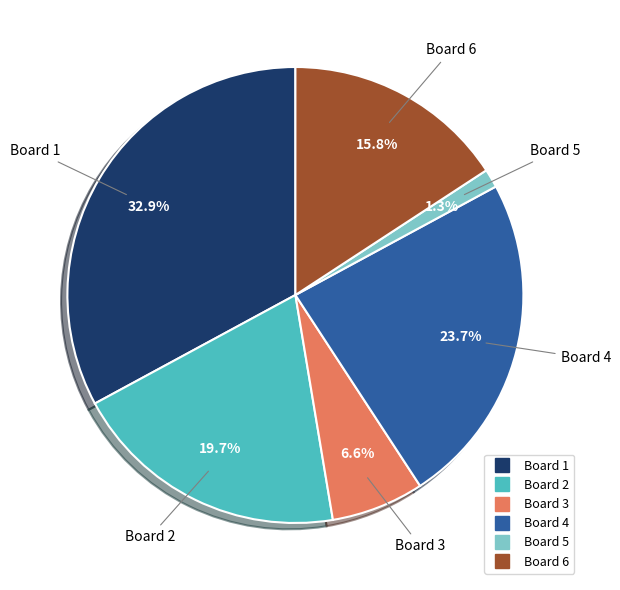

How many segments does this pie chart have?

6